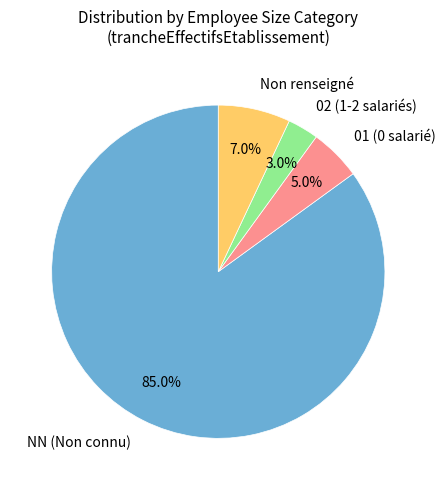

Which has a higher value, Non renseigné or NN (Non connu)?

NN (Non connu)